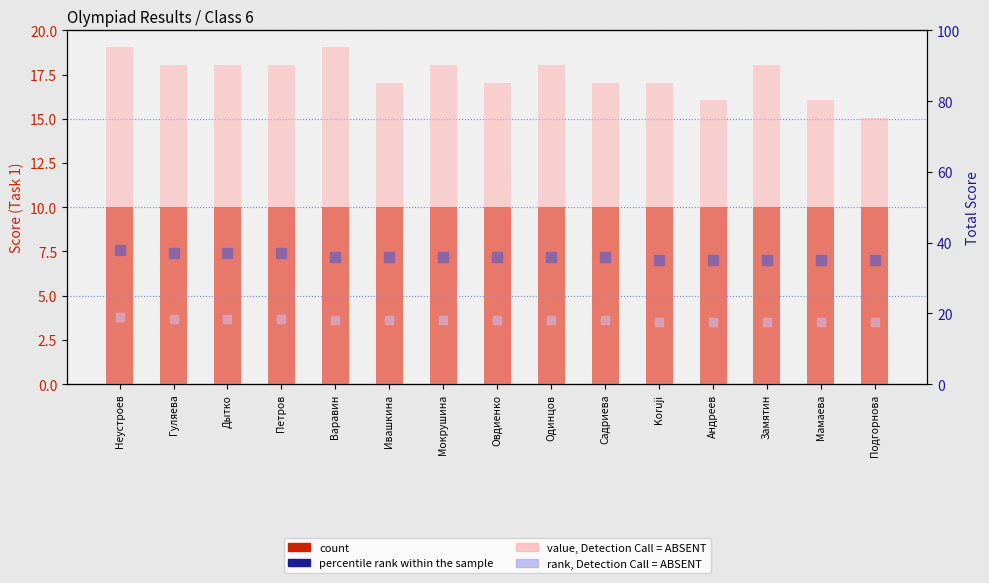

Is the value of rank, Detection Call = ABSENT at Подгорнова greater than the value of percentile rank within the sample at Садриева?

No